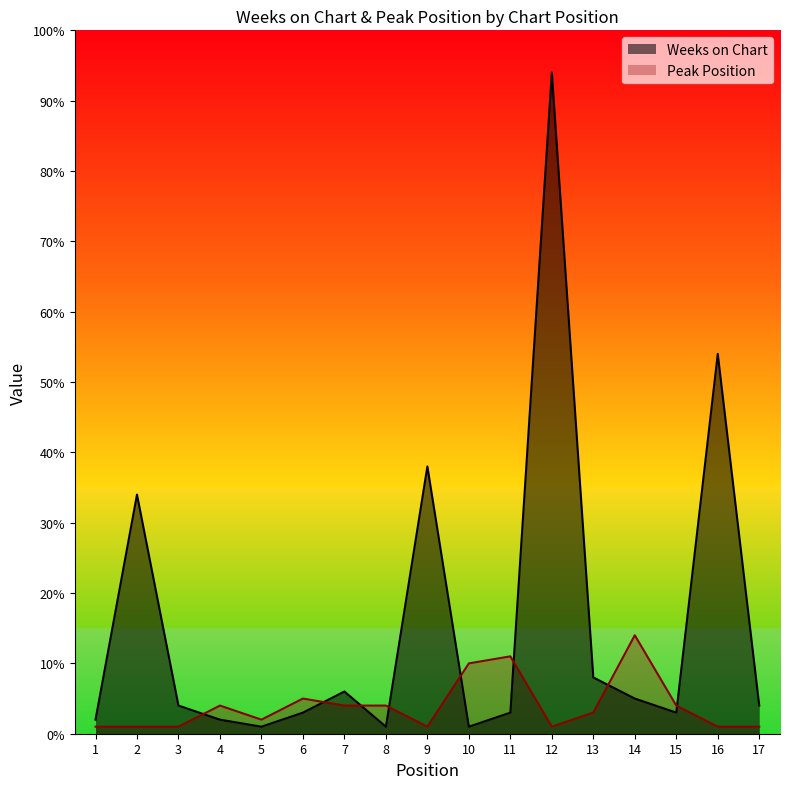

At which label does Peak Position reach its minimum?

1